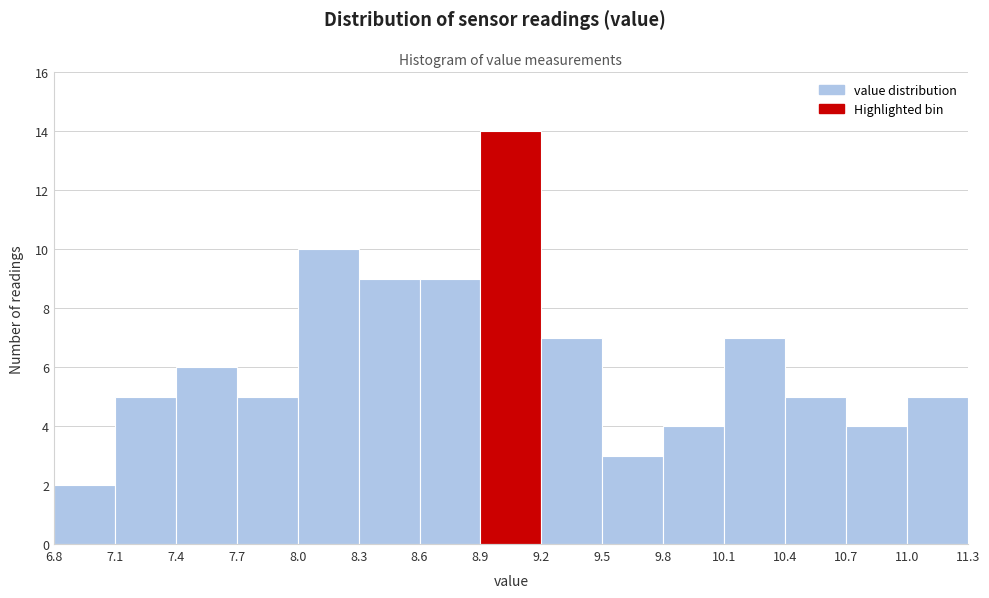

Reading left to right, list every bar in this chart as the range it spans on the x-axis followed by its height. The values are not printed on the chart, so give them approximately, as read against the axis.

6.8 to 7.1: 2
7.1 to 7.4: 5
7.4 to 7.7: 6
7.7 to 8.0: 5
8.0 to 8.3: 10
8.3 to 8.6: 9
8.6 to 8.9: 9
8.9 to 9.2: 14
9.2 to 9.5: 7
9.5 to 9.8: 3
9.8 to 10.1: 4
10.1 to 10.4: 7
10.4 to 10.7: 5
10.7 to 11.0: 4
11.0 to 11.3: 5